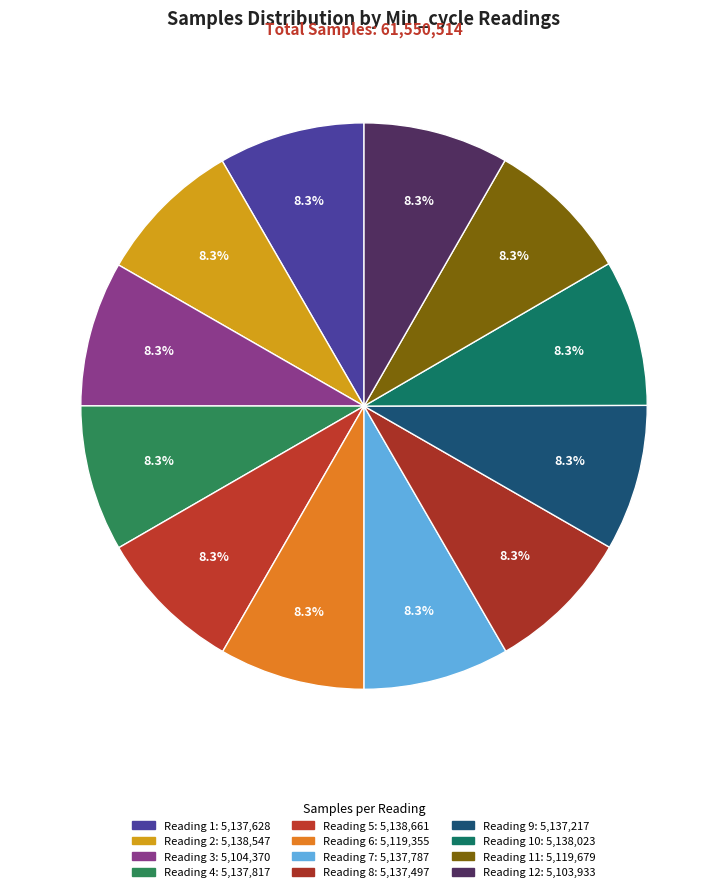

How many segments does this pie chart have?

12